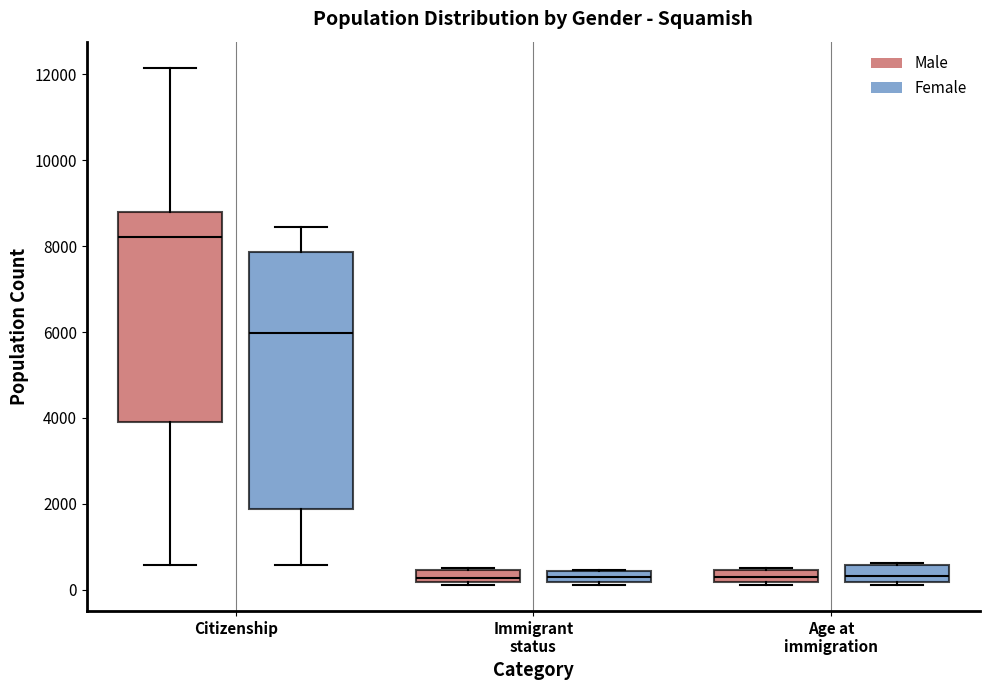

Which box is the tallest, from its lower edge to its upper edge?

Citizenship (Female)